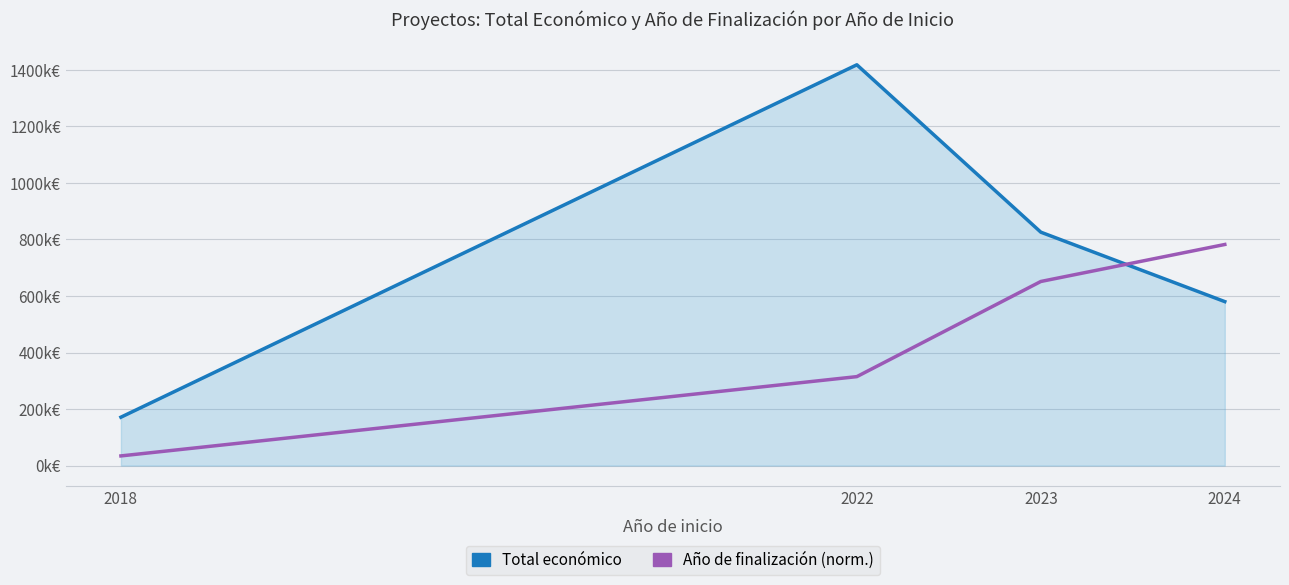

Where is the first local maximum for Total económico?

2022